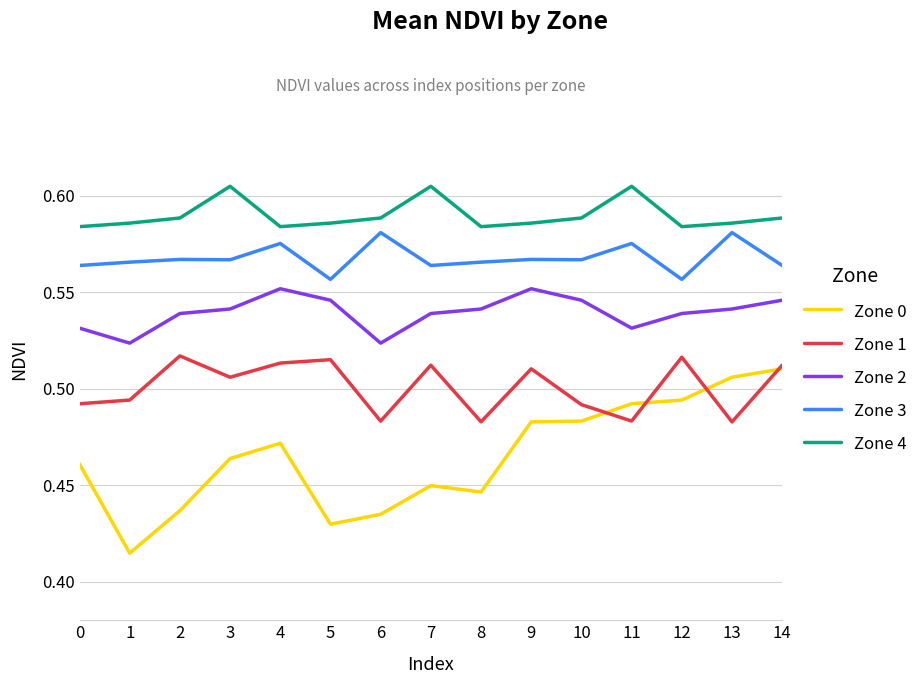

What is the difference between the highest and lowest values at 8?

0.1